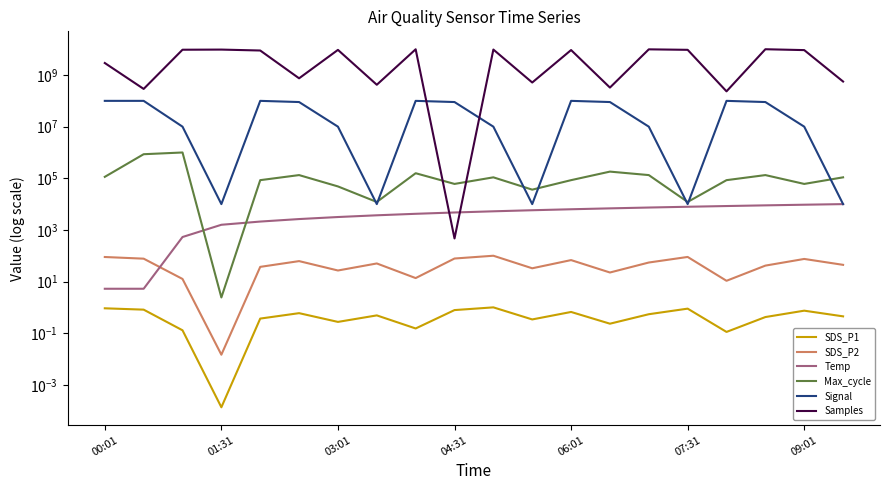

Which series changed the most between 03:01 and 12?

Samples